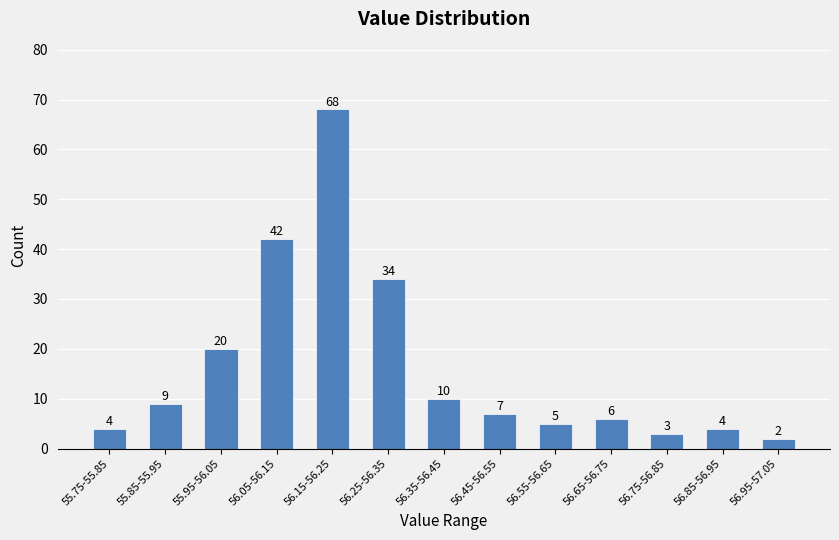

Reading right to left, extract all data points from this chart.

2	4	3	6	5	7	10	34	68	42	20	9	4